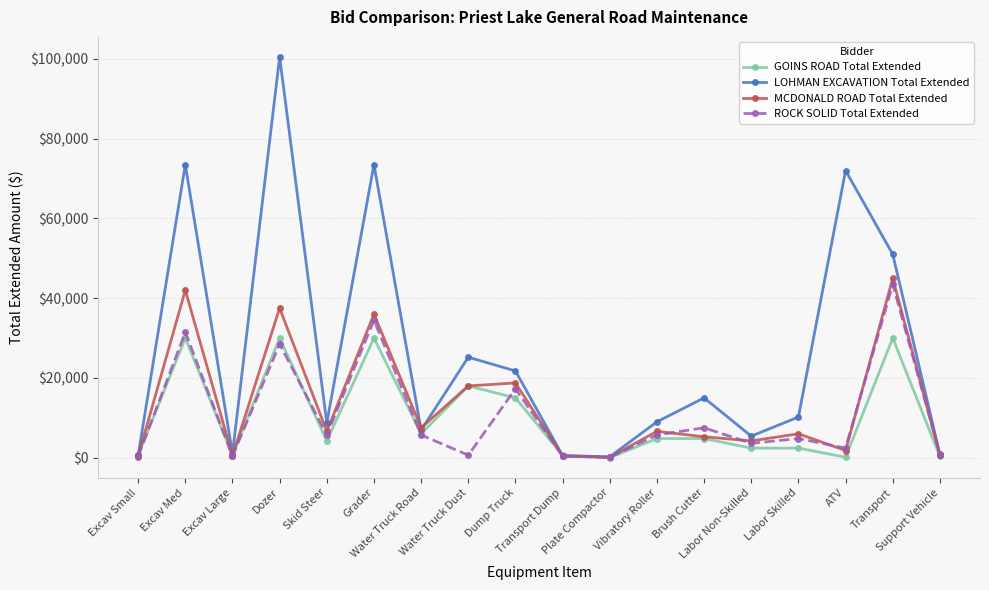

What is the spread (max minus min) of values at Plate Compactor?

222